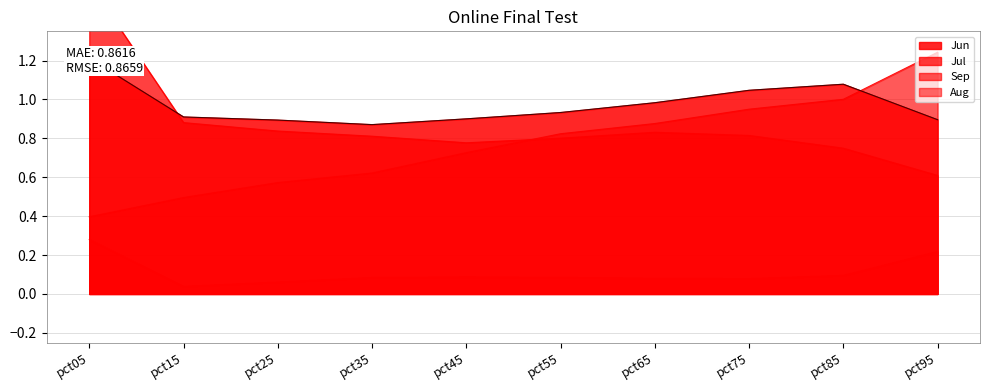

Between pct45 and pct85, which series saw the biggest shift?

Sep